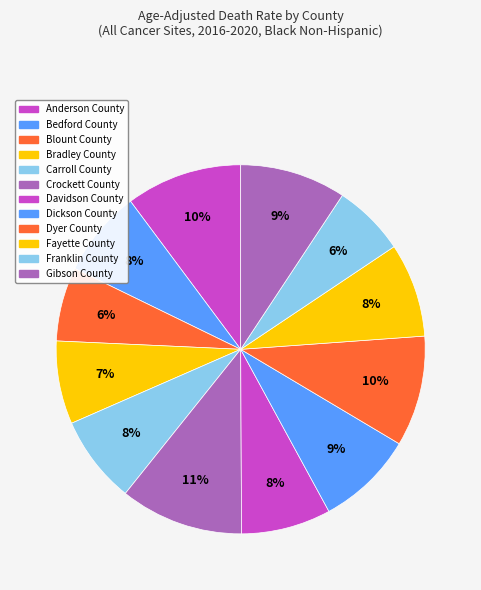

Count the number of slices in the pie.

12